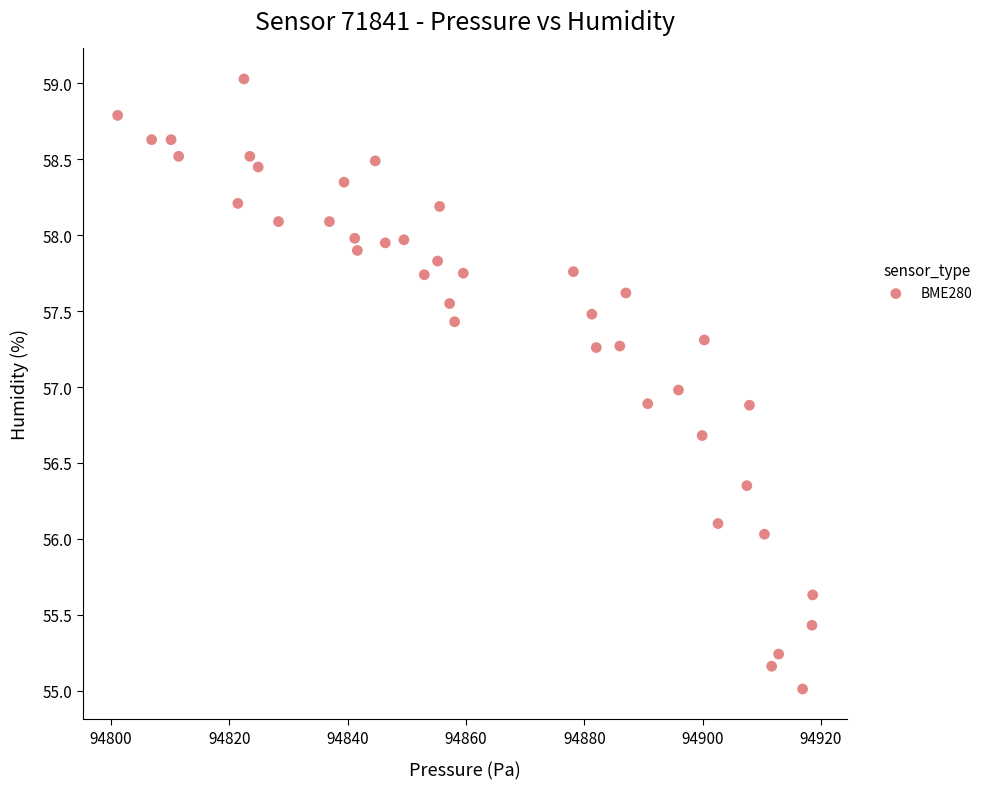

What is the range of Y values (max minus min)?

4.0